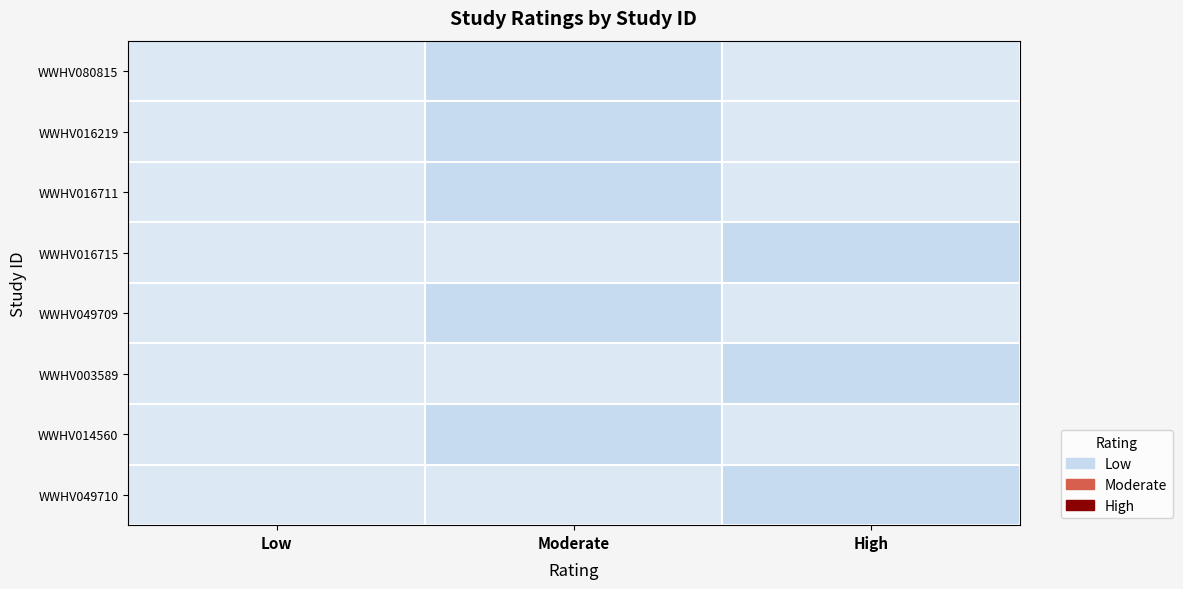

The WWHV049710 series shows 1.0 at High. True or false?

True